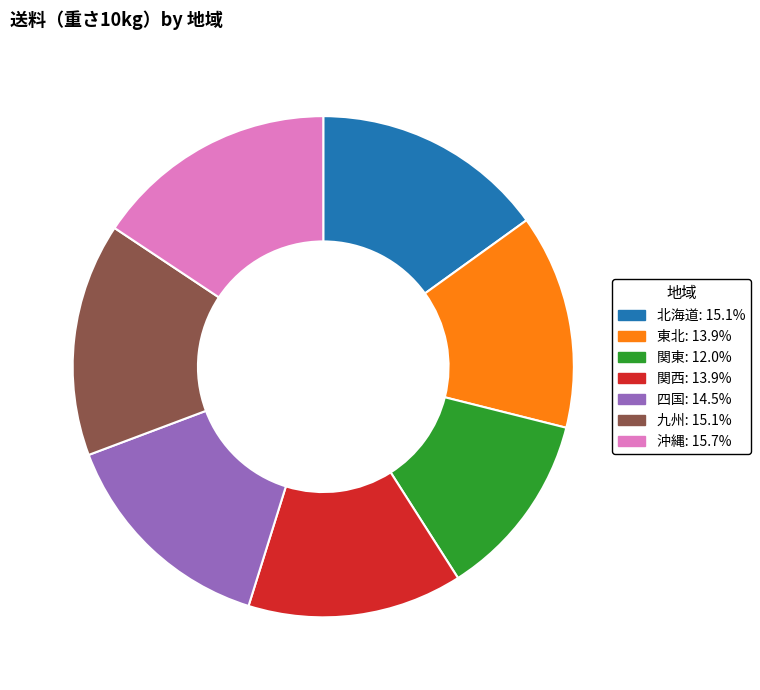

Approximately how many times larger is the value at 関東 compared to 関西?

0.9